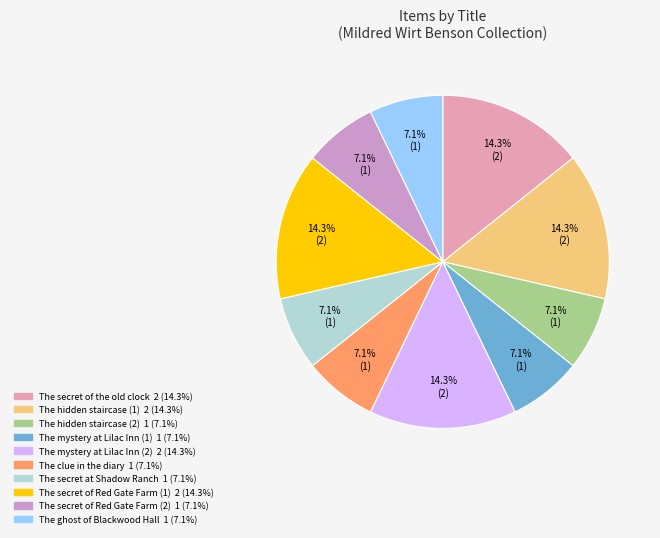

To the nearest percent, what is the average slice percentage?

10%